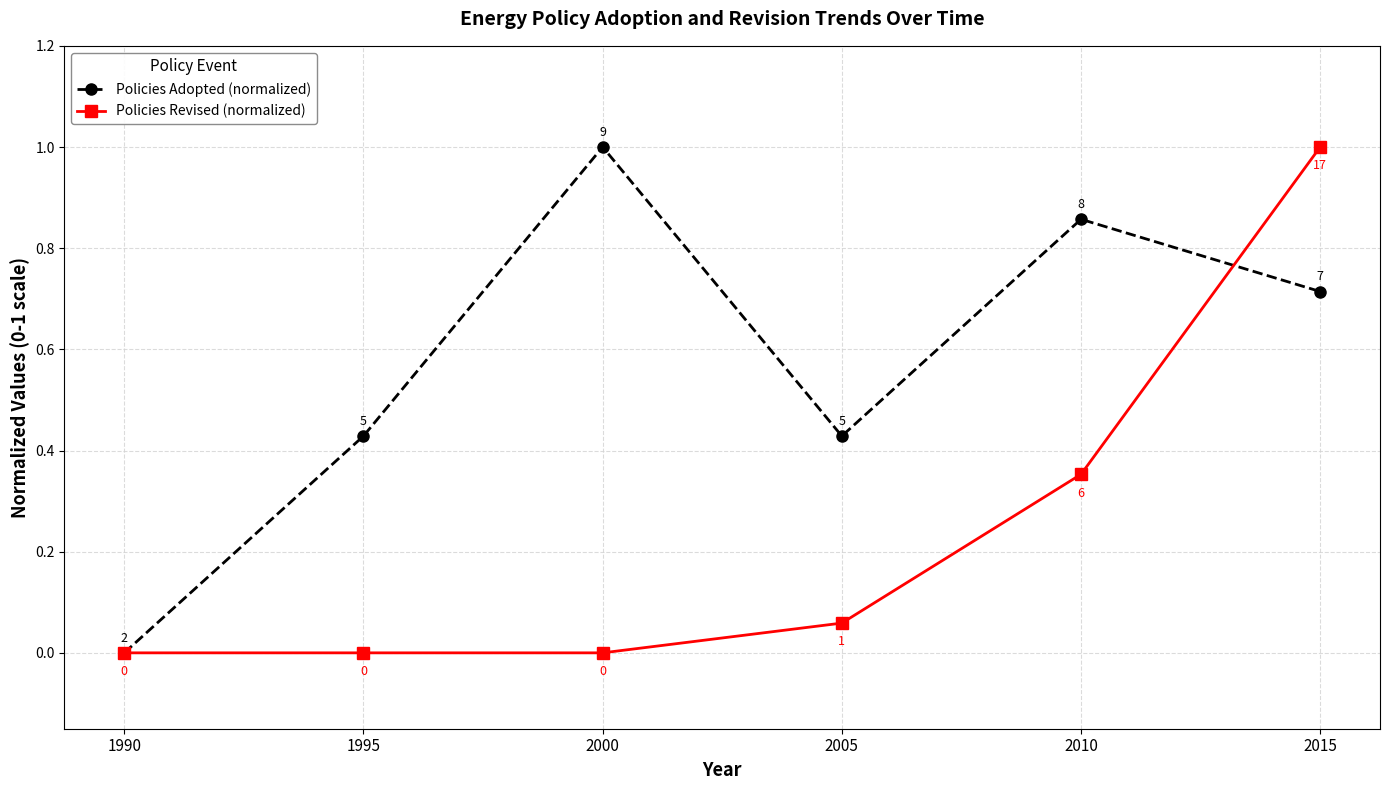

How many data points does each series have?

6